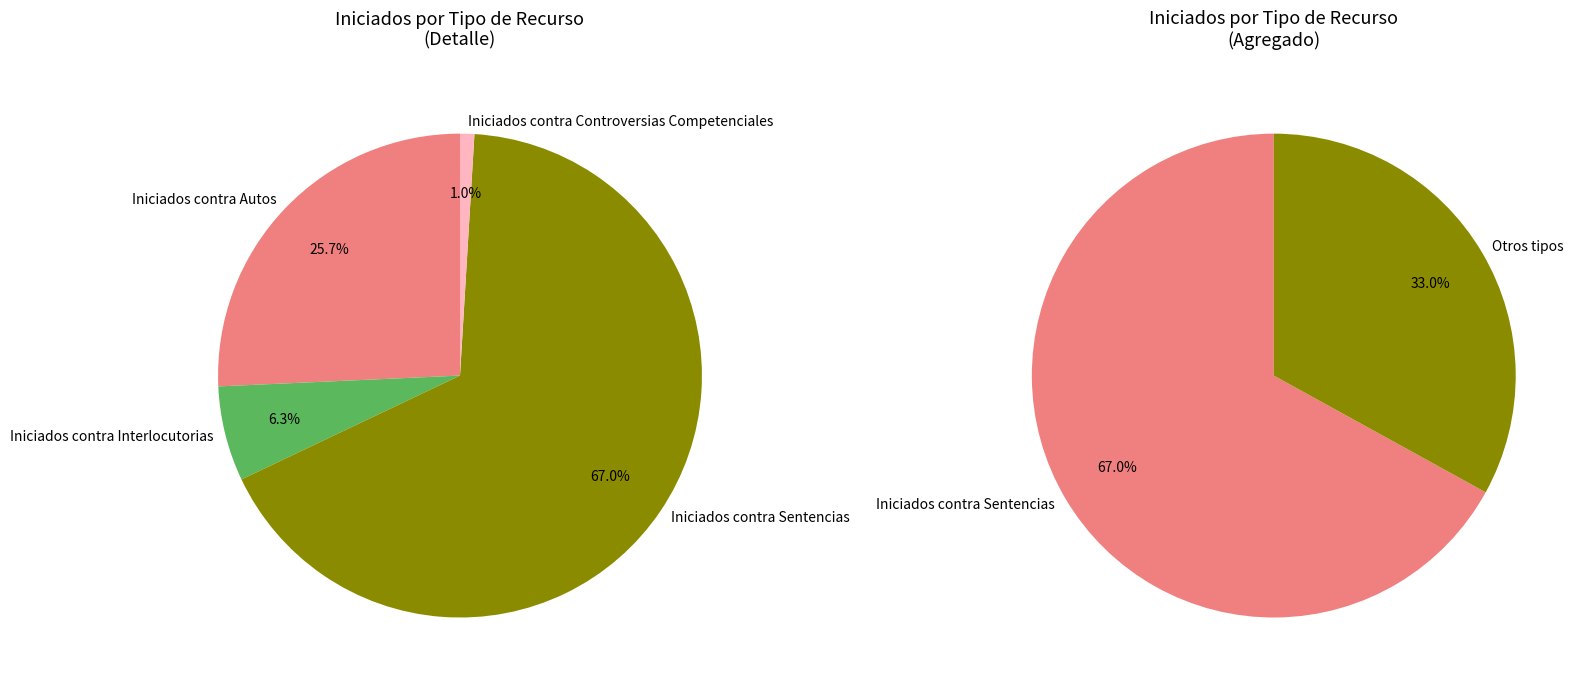

To the nearest percent, what portion does Iniciados contra Interlocutorias represent?

6%